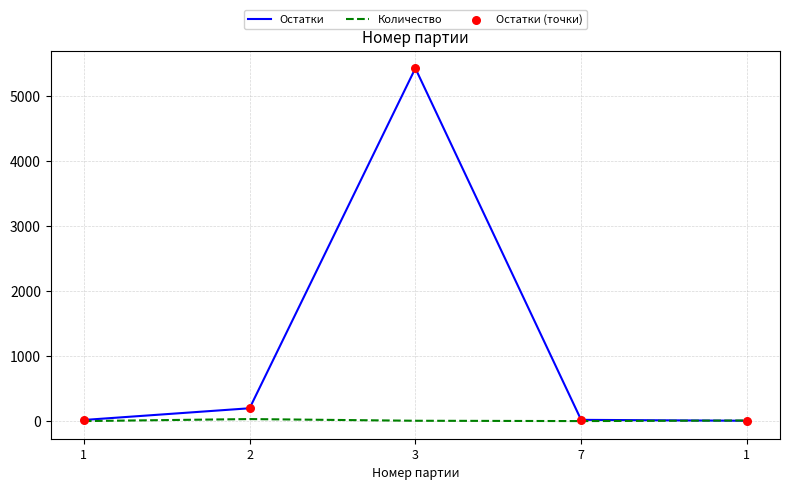

Which series has the largest total across all categories?

Остатки